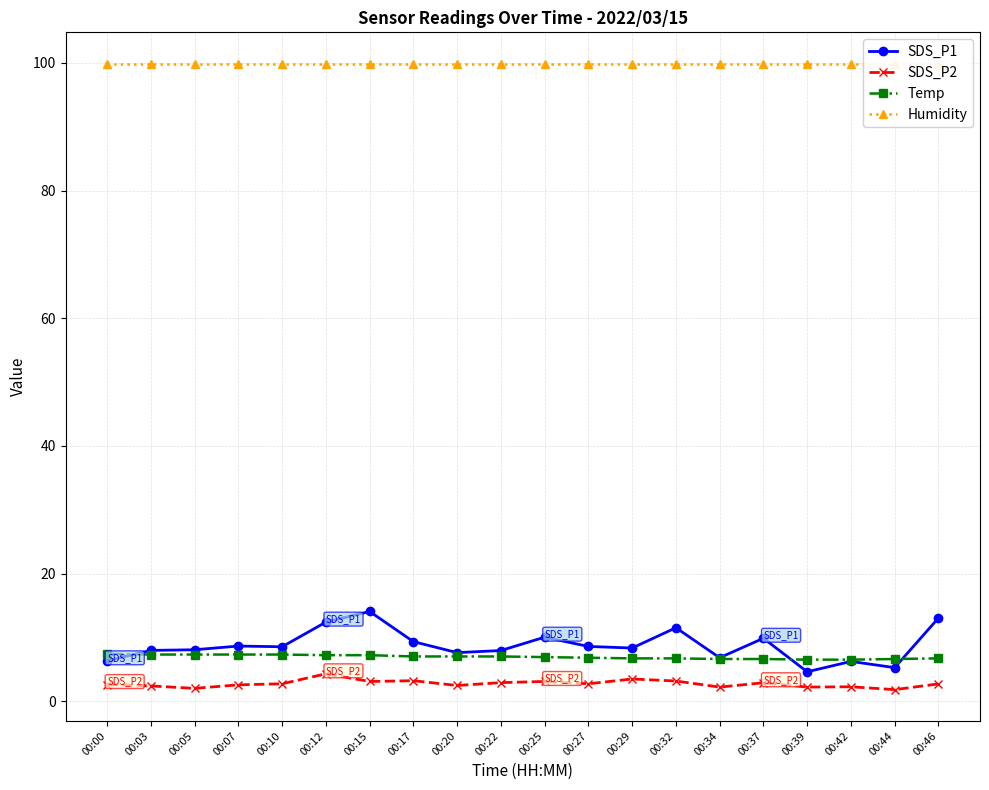

What is the spread (max minus min) of values at 00:15?

96.8